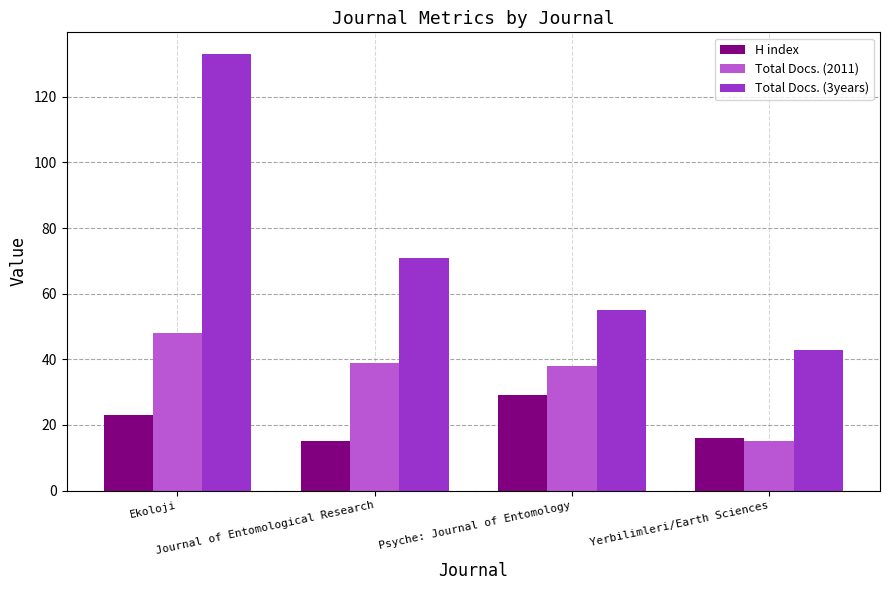

How many Total Docs. (3years) values are between 55 and 133?

3